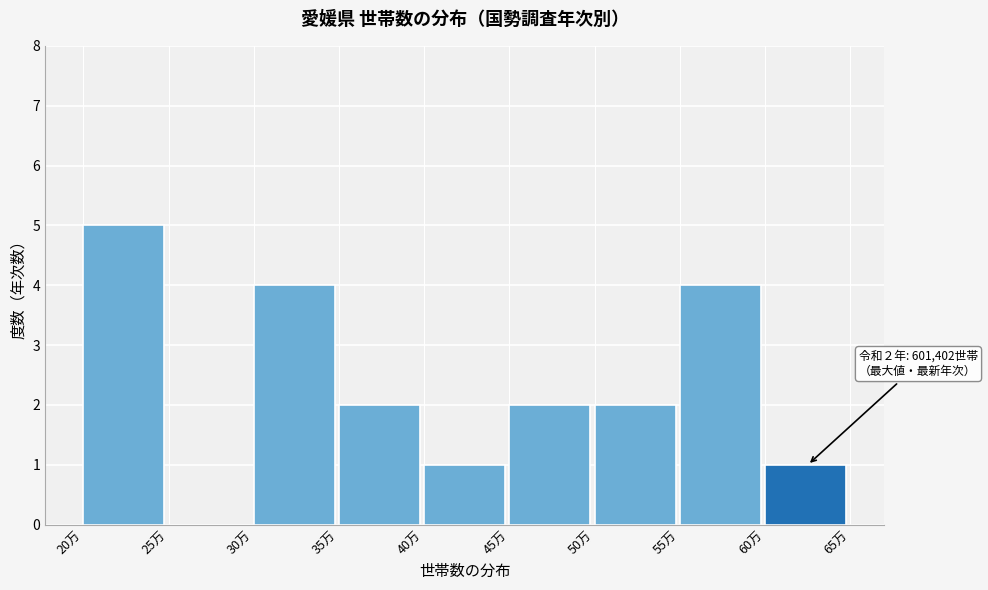

Reading left to right, list all the values displayed in this chart.

20万=5	25万=0	30万=4	35万=2	40万=1	45万=2	50万=2	55万=4	60万=1